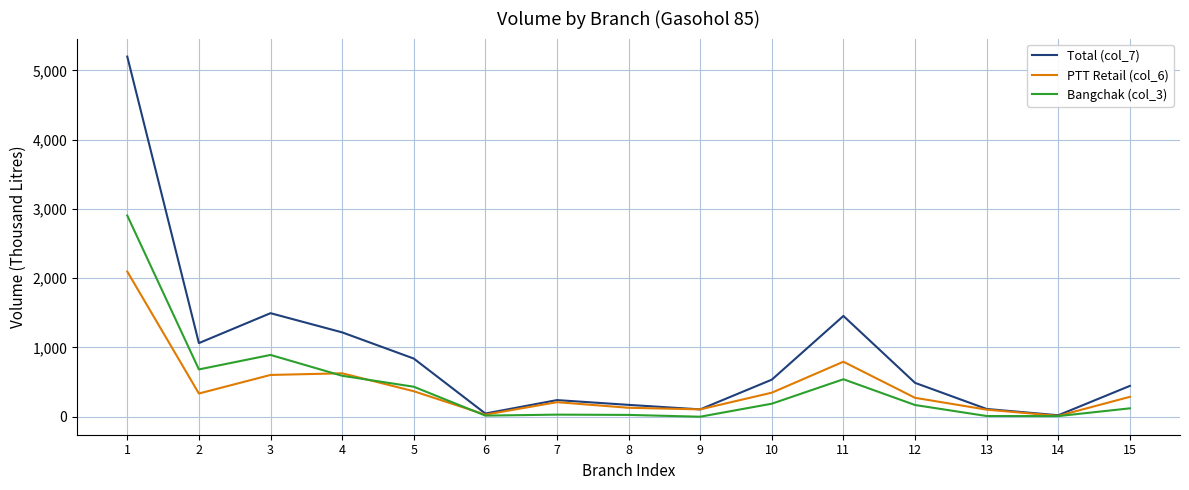

Rank the series by their maximum value, from lowest to highest.

PTT Retail (col_6), Bangchak (col_3), Total (col_7)